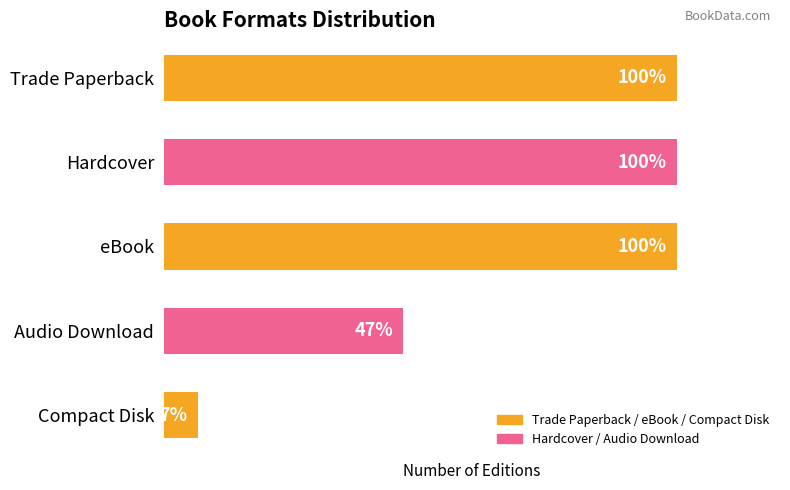

Are the bars horizontal?

Yes